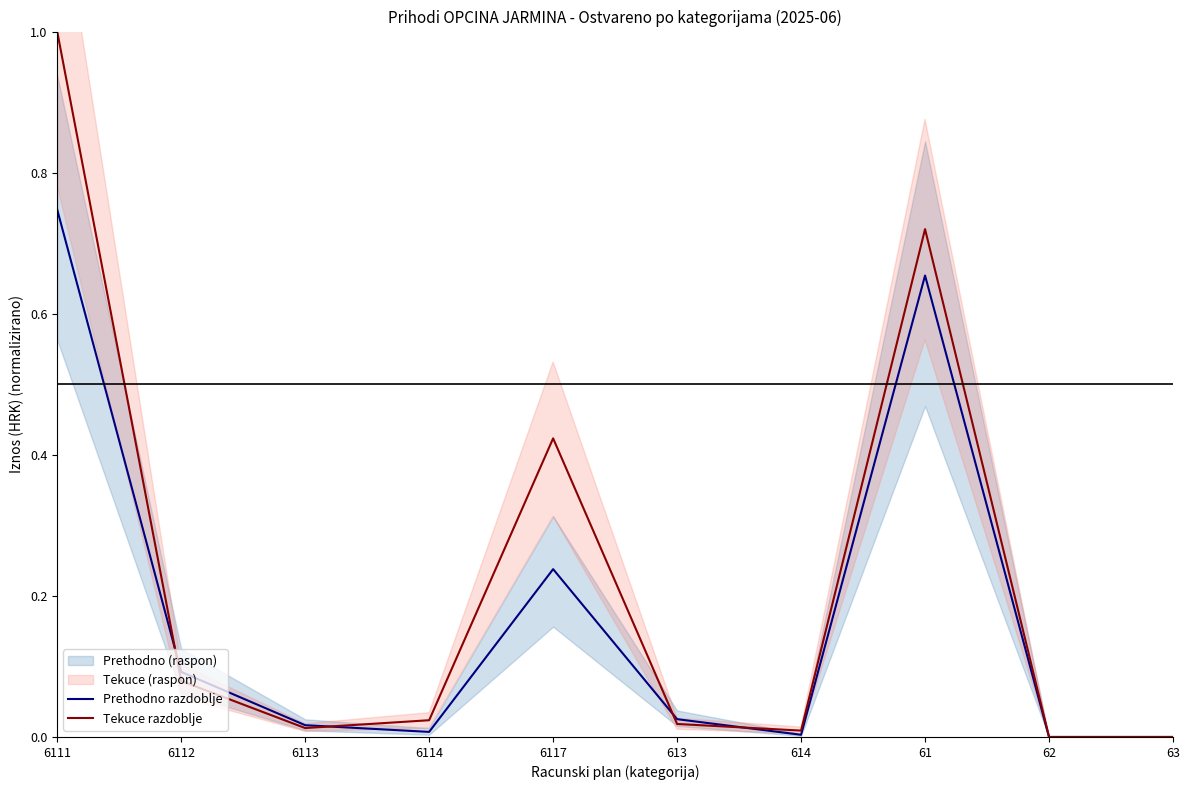

True or false: Prethodno razdoblje and Tekuce razdoblje intersect in this chart.

True